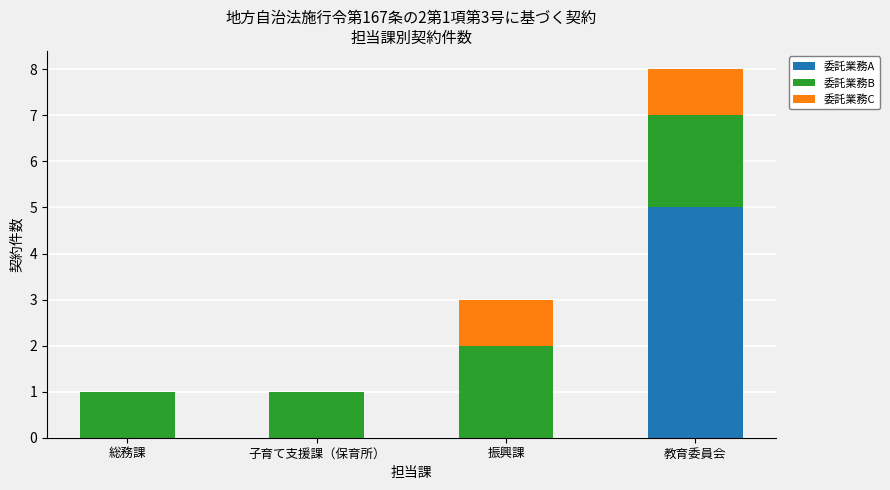

At which category is the sum across all series the highest?

教育委員会